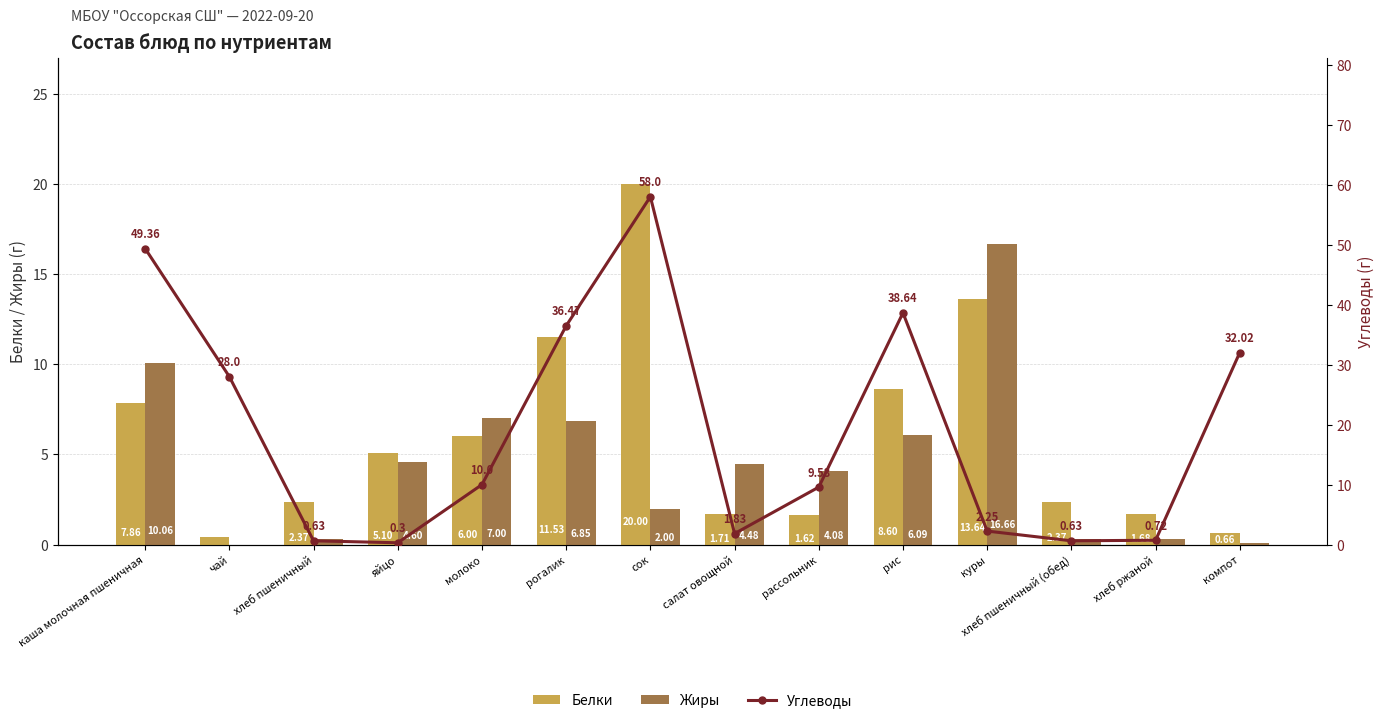

How many distinct data groups are displayed?

3